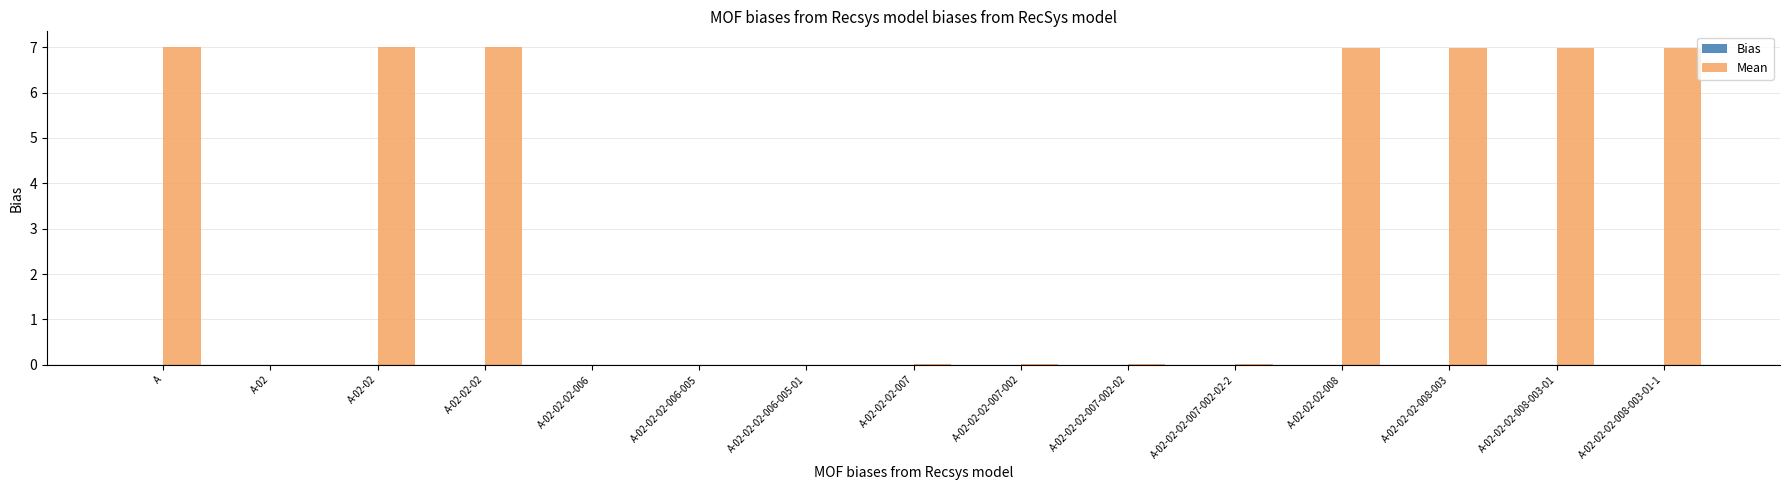

What is the sum of all values?

49.0